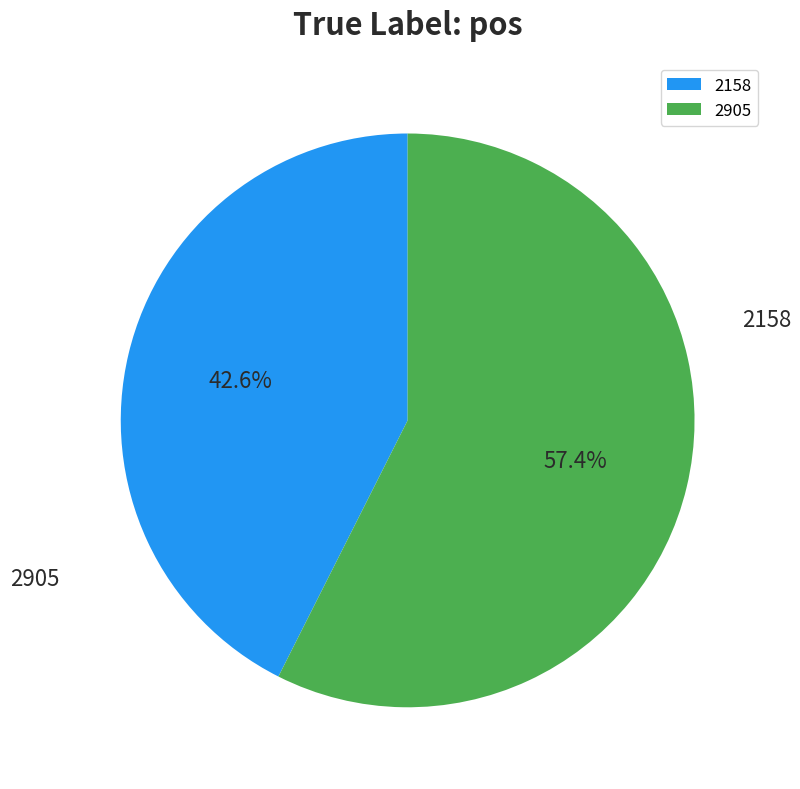

Which slice is the largest?

2905